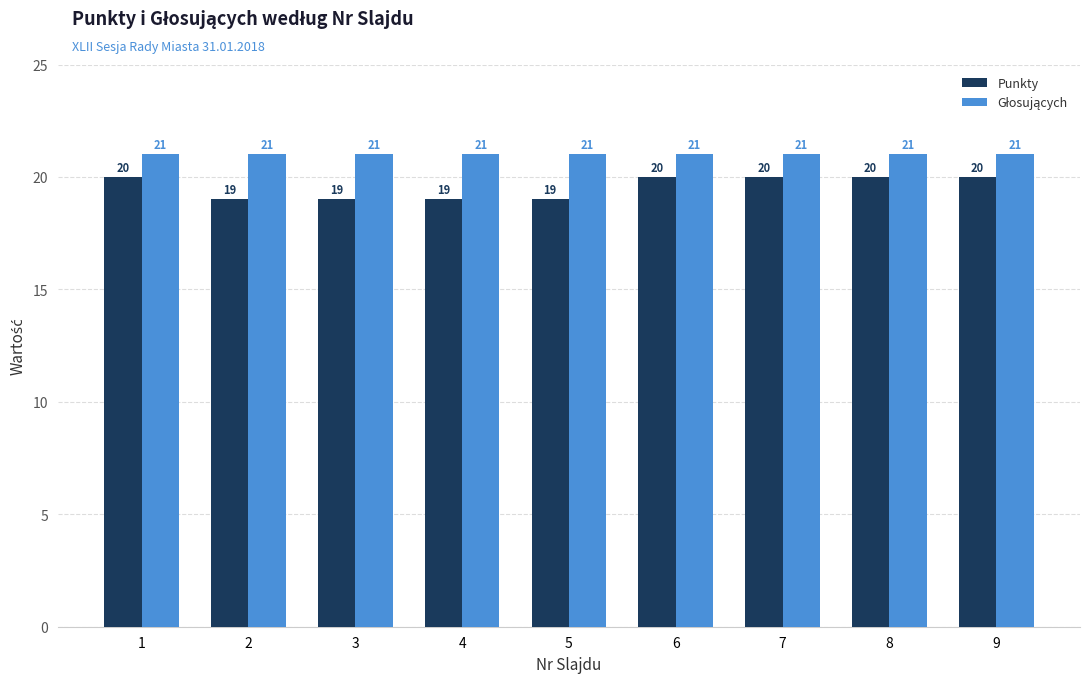

True or false: Punkty has a value of 34 at 7.

False